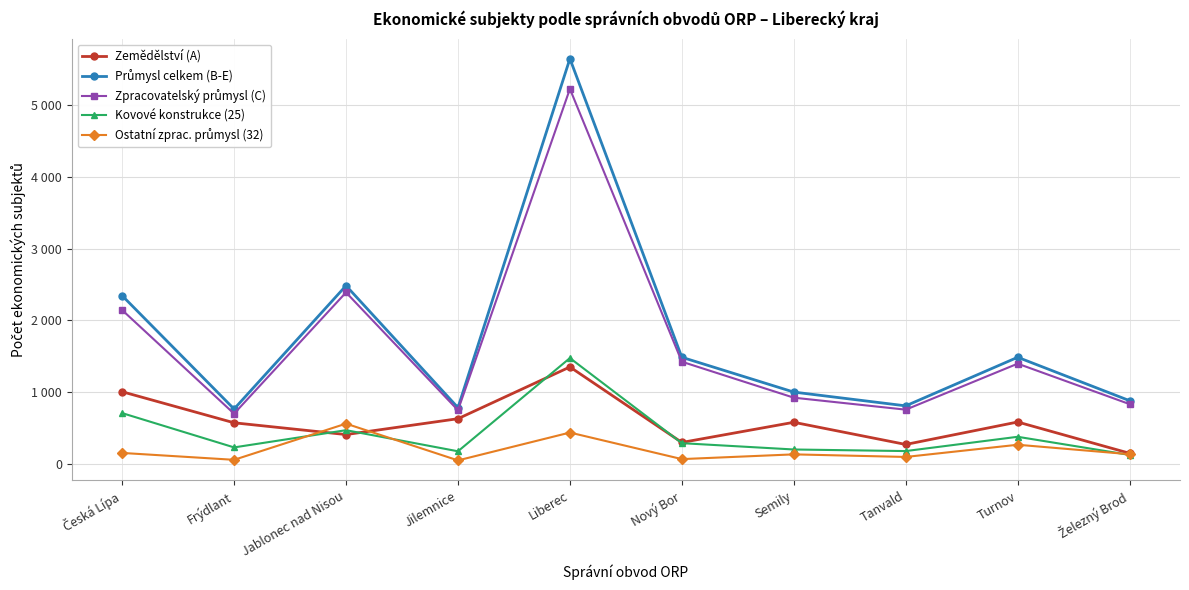

Is it true that Průmysl celkem (B-E) equals 1345 at Frýdlant?

False